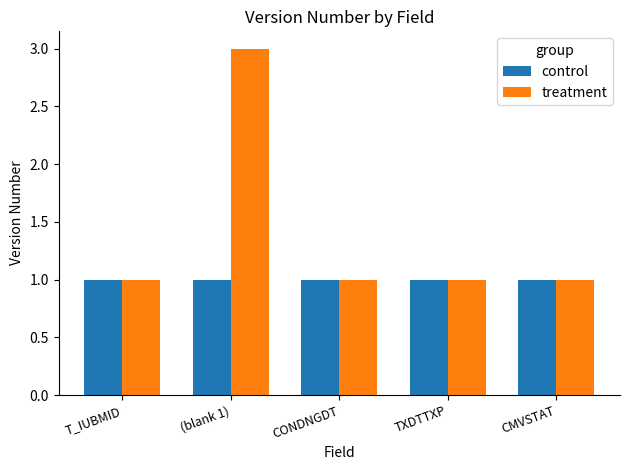

Reading left to right, what are all the values shown in this chart?

control: T_IUBMID=1	(blank 1)=1	CONDNGDT=1	TXDTTXP=1	CMVSTAT=1
treatment: T_IUBMID=1	(blank 1)=3	CONDNGDT=1	TXDTTXP=1	CMVSTAT=1